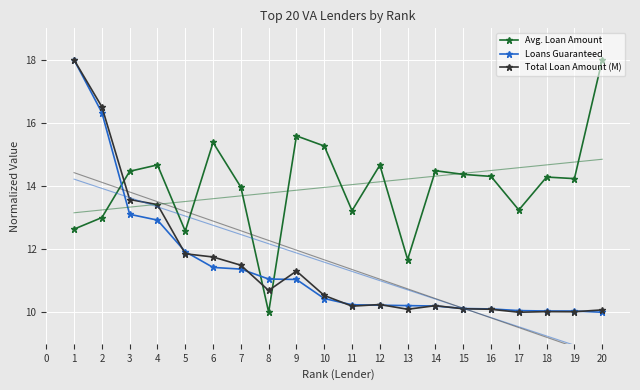

Which category has the lowest value in the Avg. Loan Amount series?

8